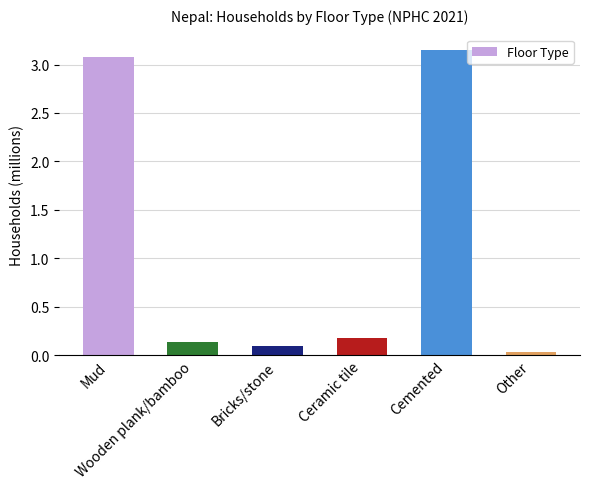

How many data points are less than 180603?

3